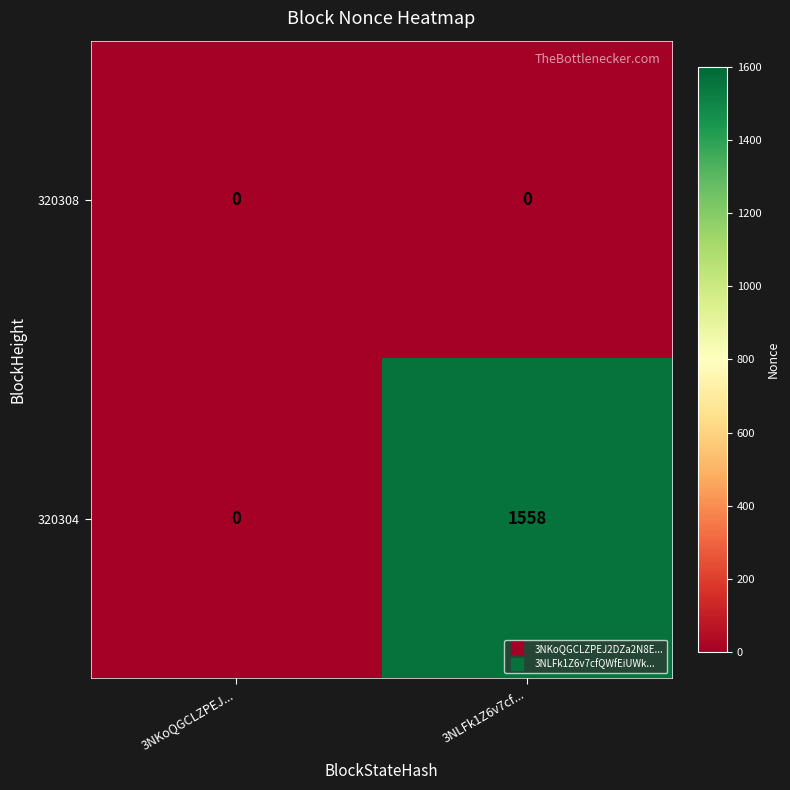

Between 3NKoQGCLZPEJ... and 3NLFk1Z6v7cf..., which series saw the biggest shift?

320304